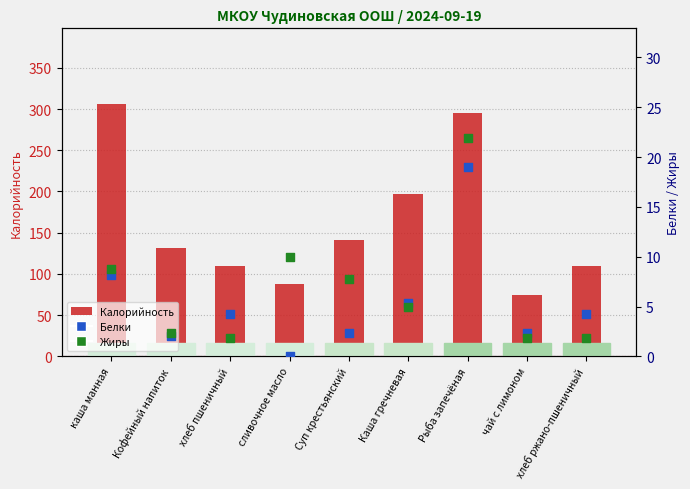

Which series has the widest spread of Y values?

Калорийность